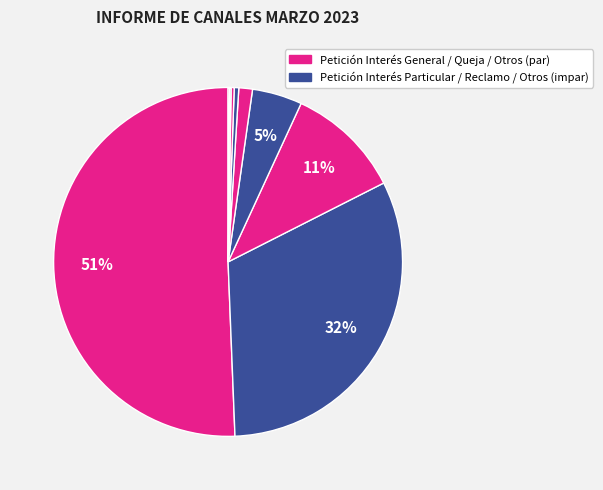

How many slices are in this pie chart?

9